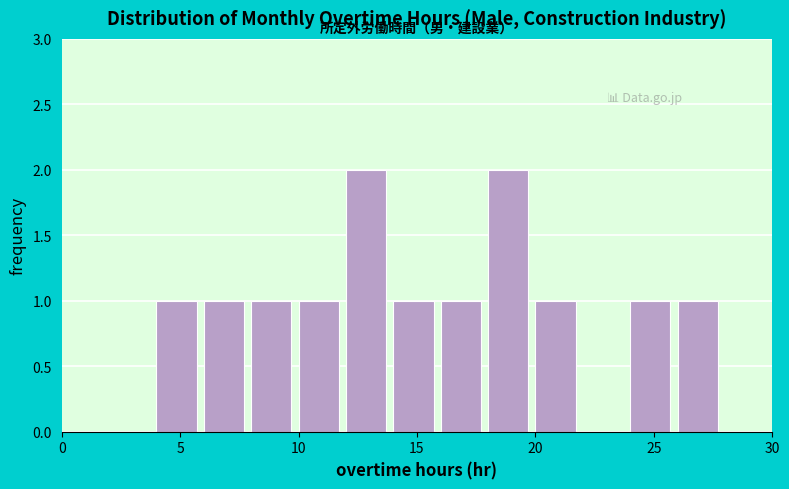

Reading left to right, transcribe this chart: for each bar, give the range it covers on the x-axis and its height. The values are not printed on the chart, so give them approximately, as read against the axis.

0 to 2: 0
2 to 4: 0
4 to 6: 1
6 to 8: 1
8 to 10: 1
10 to 12: 1
12 to 14: 2
14 to 16: 1
16 to 18: 1
18 to 20: 2
20 to 22: 1
22 to 24: 0
24 to 26: 1
26 to 28: 1
28 to 30: 0